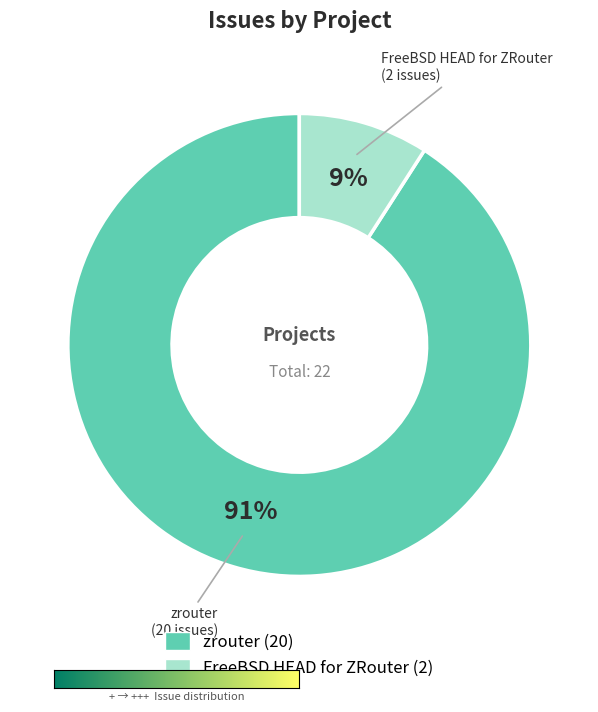

What percentage is the FreeBSD HEAD for ZRouter slice, to the nearest percent?

9%